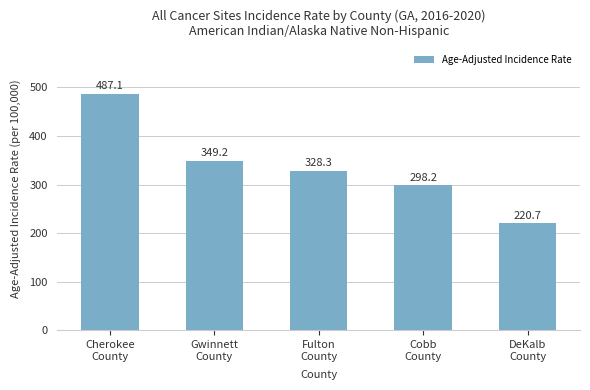

Rank the categories by value from highest to lowest.

Cherokee
County, Gwinnett
County, Fulton
County, Cobb
County, DeKalb
County